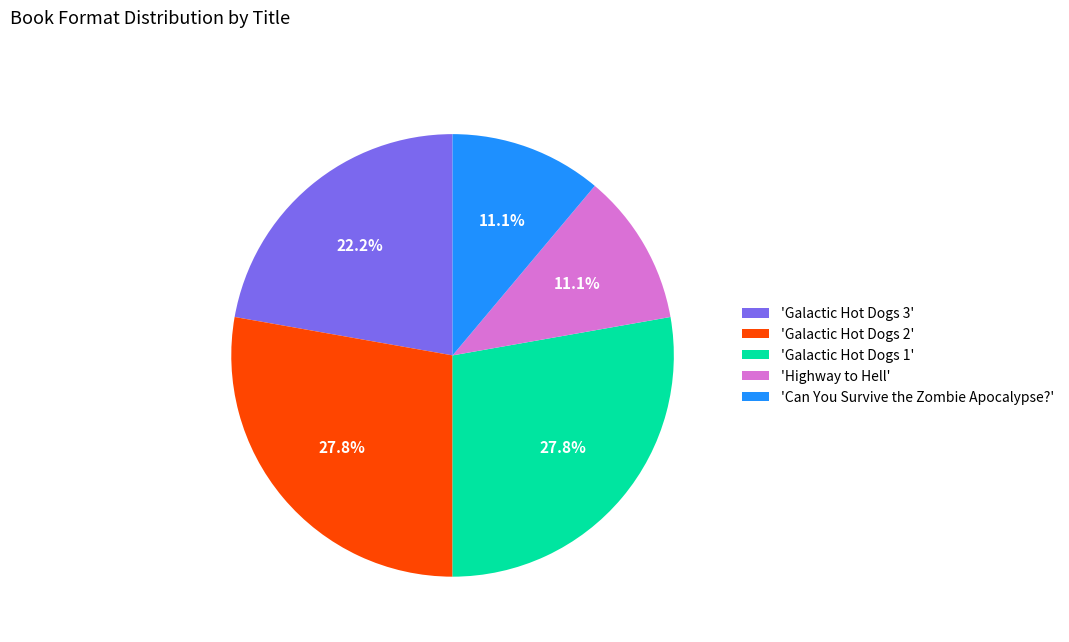

Combined, do 'Highway to Hell' and 'Can You Survive the Zombie Apocalypse?' account for over 50%?

No